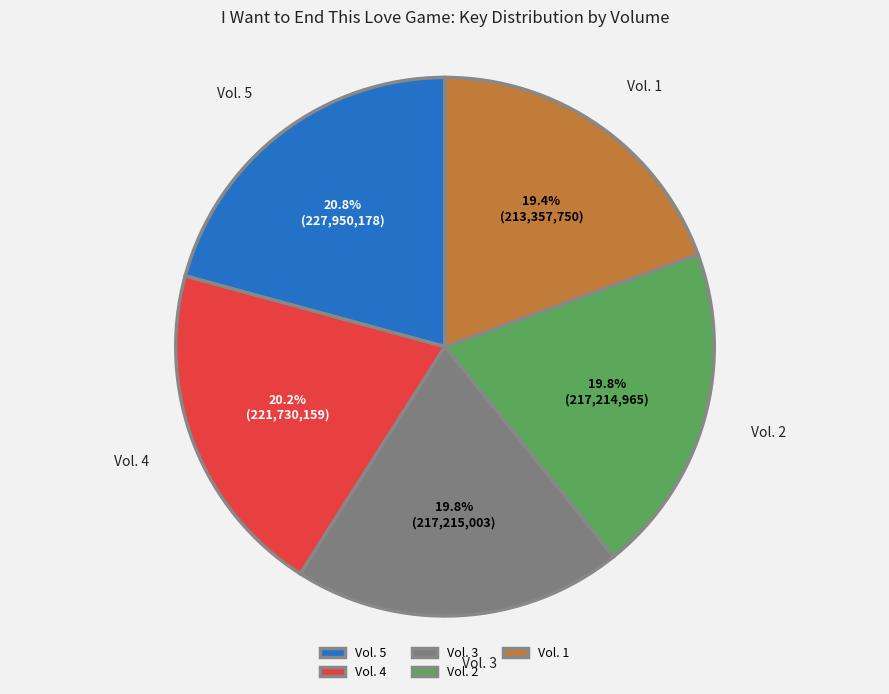

Which has a higher value, Vol. 1 or Vol. 4?

Vol. 4